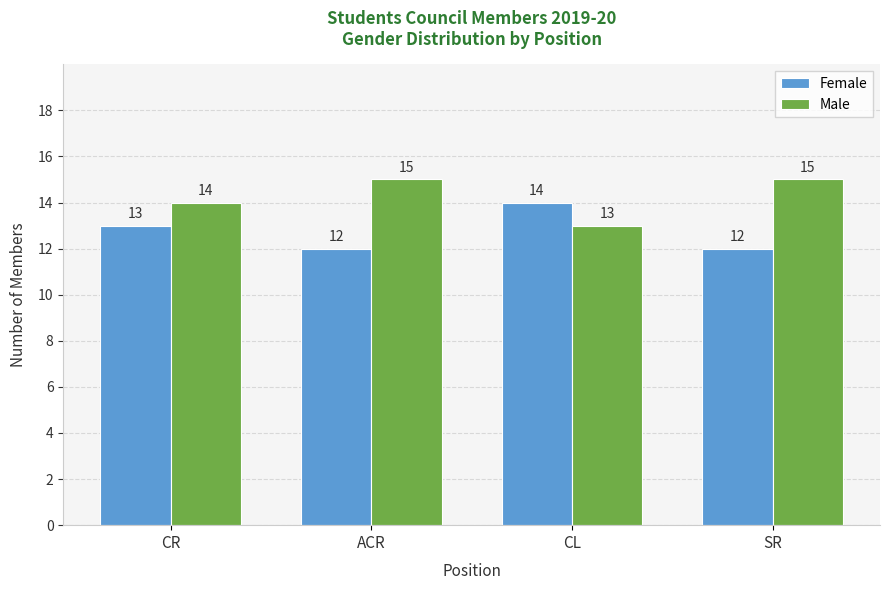

What are all the series names shown in the legend?

Female, Male